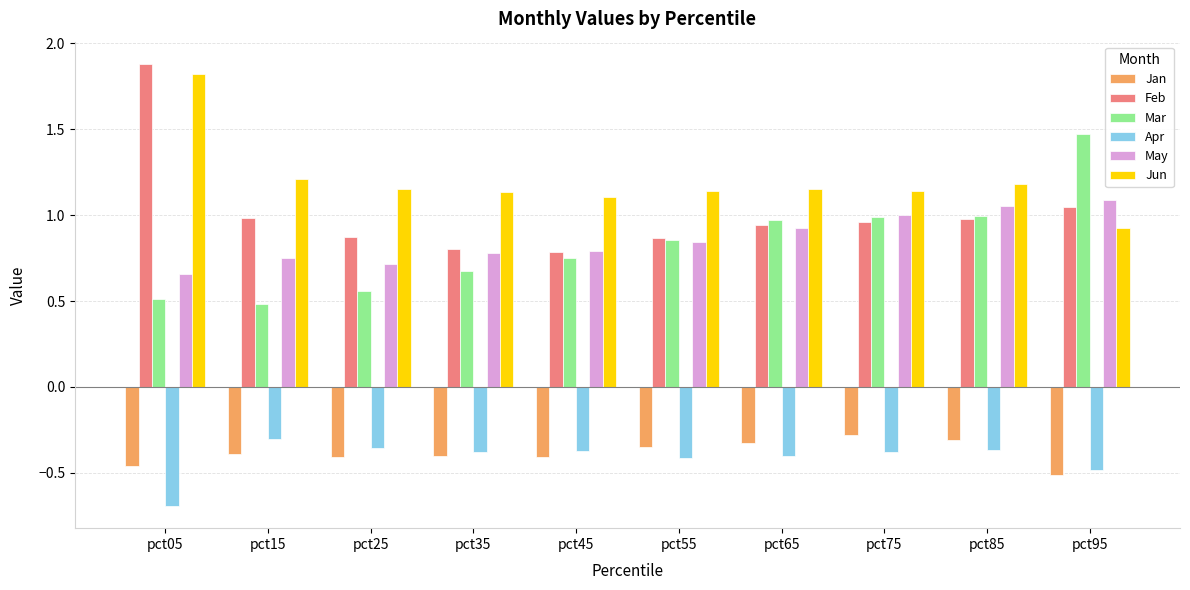

Which series has the largest total across all categories?

Jun